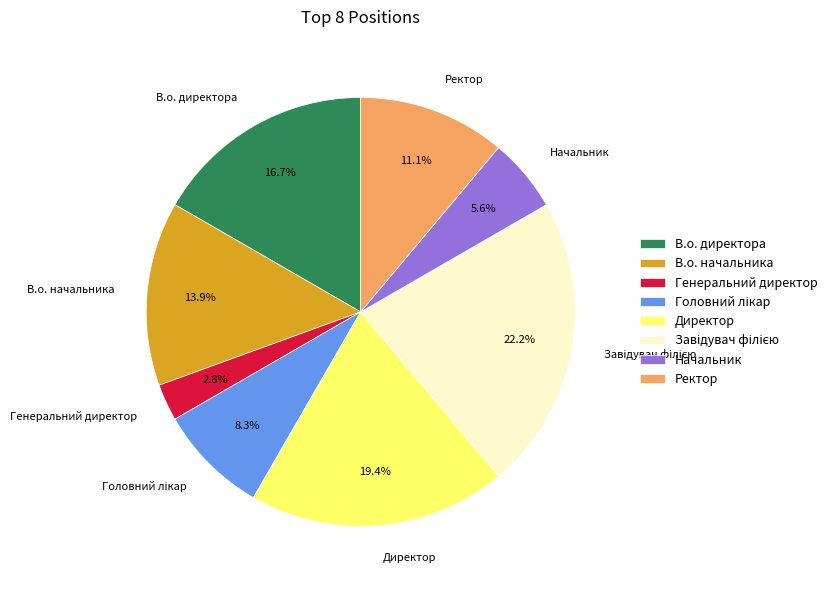

Which has a higher value, В.о. директора or Генеральний директор?

В.о. директора